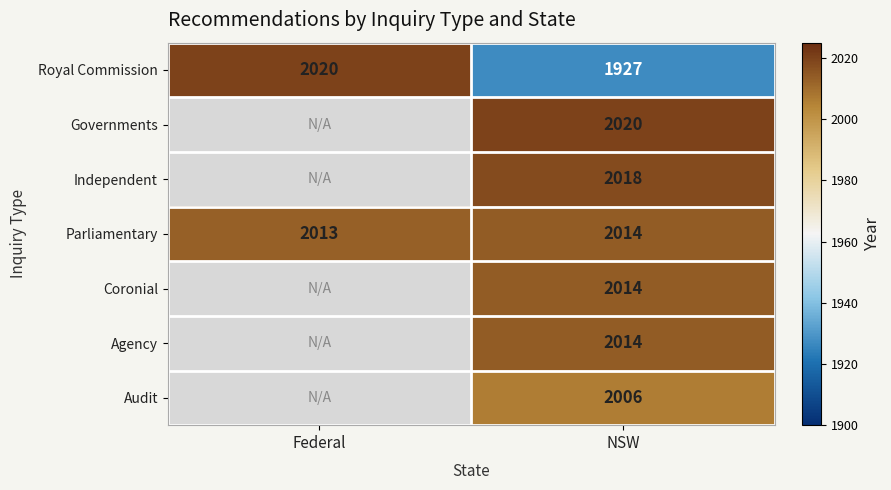

What is the total value across all series at NSW?

14013